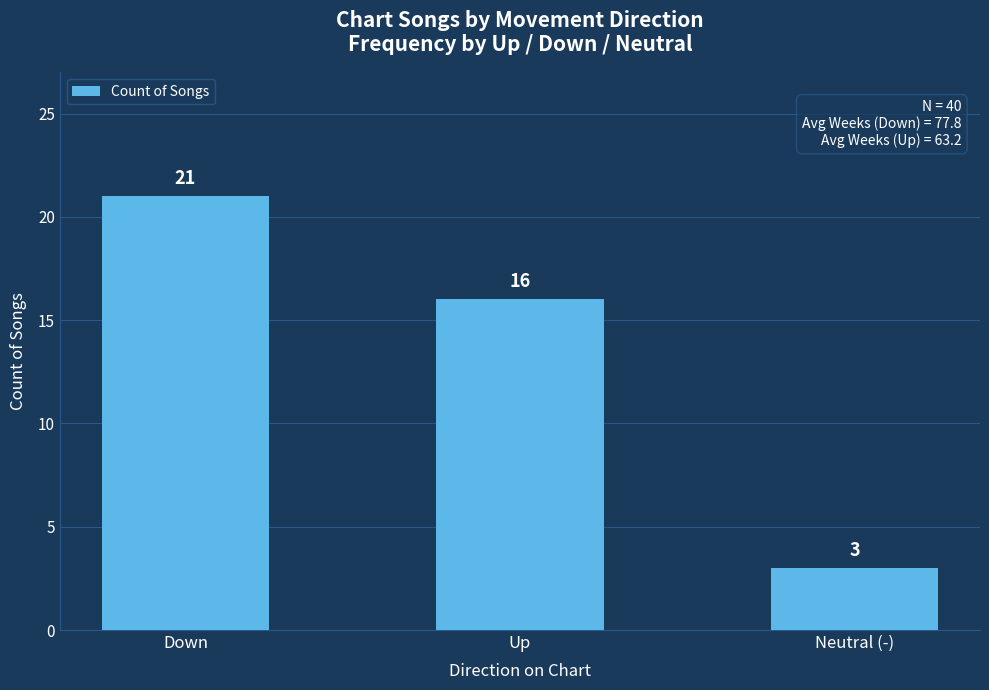

What is the average value?

13